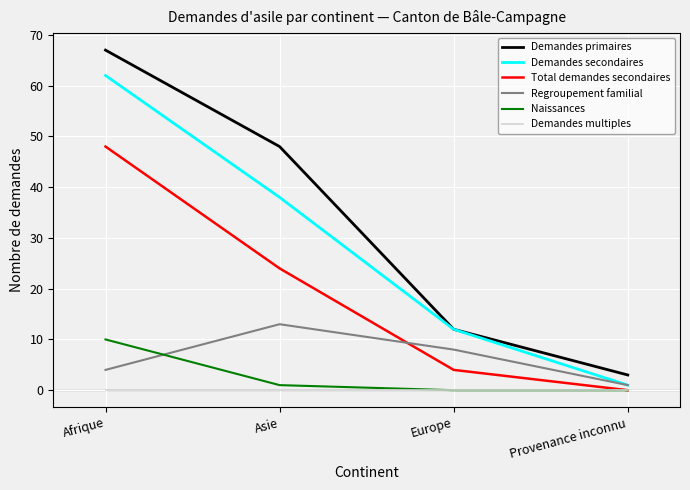

True or false: Demandes primaires has more than 2 interior local peaks.

False